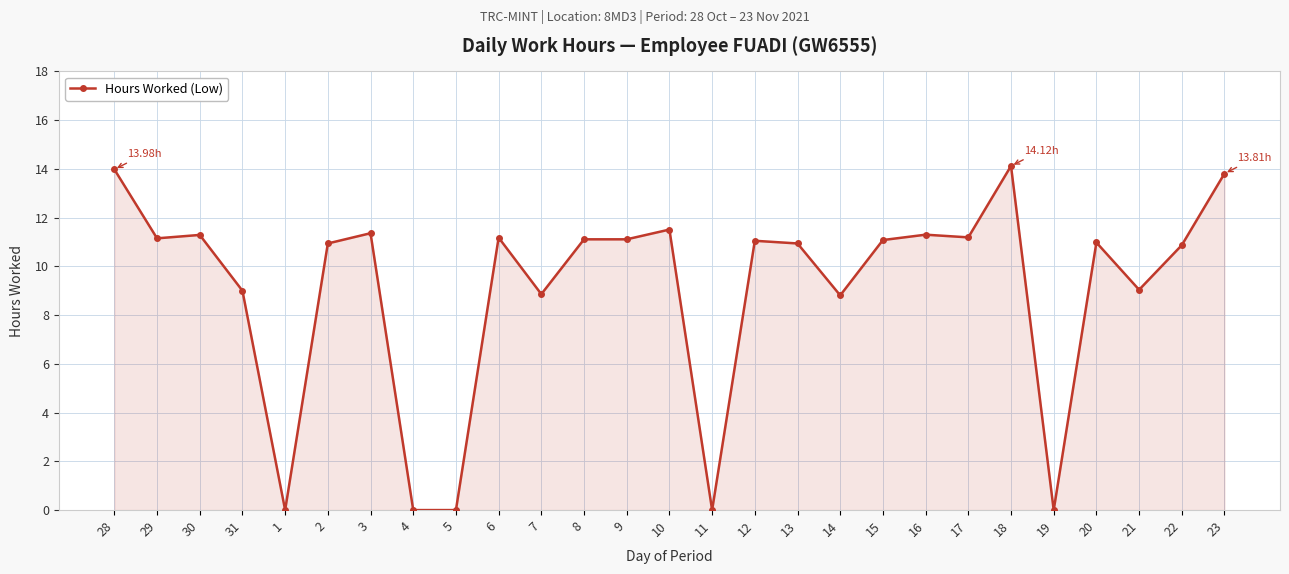

What is the difference between the values at 18 and 13?

3.2